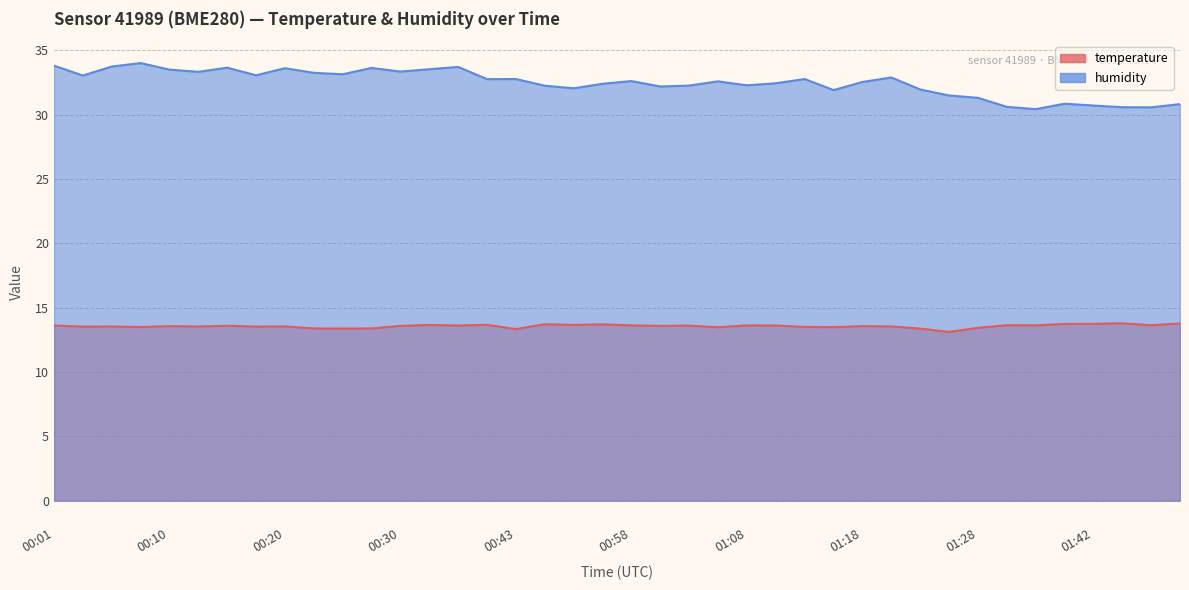

True or false: temperature and humidity cross at least once.

False